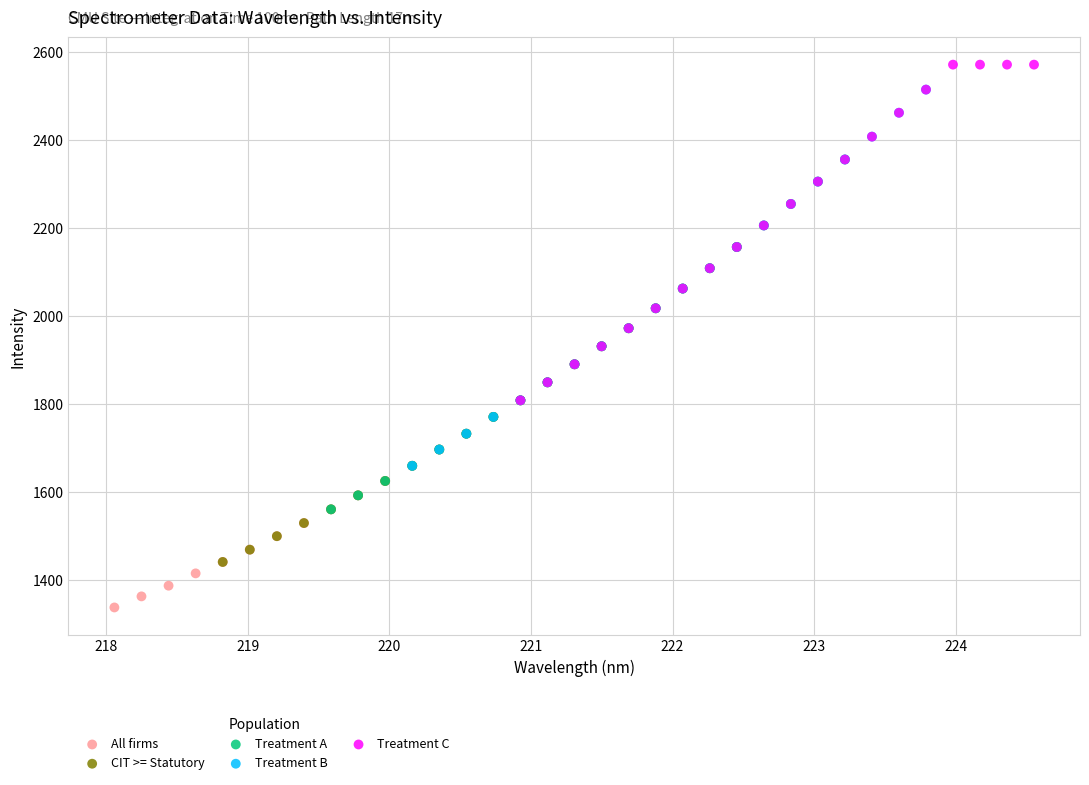

Which series reaches the maximum Y coordinate?

Treatment C